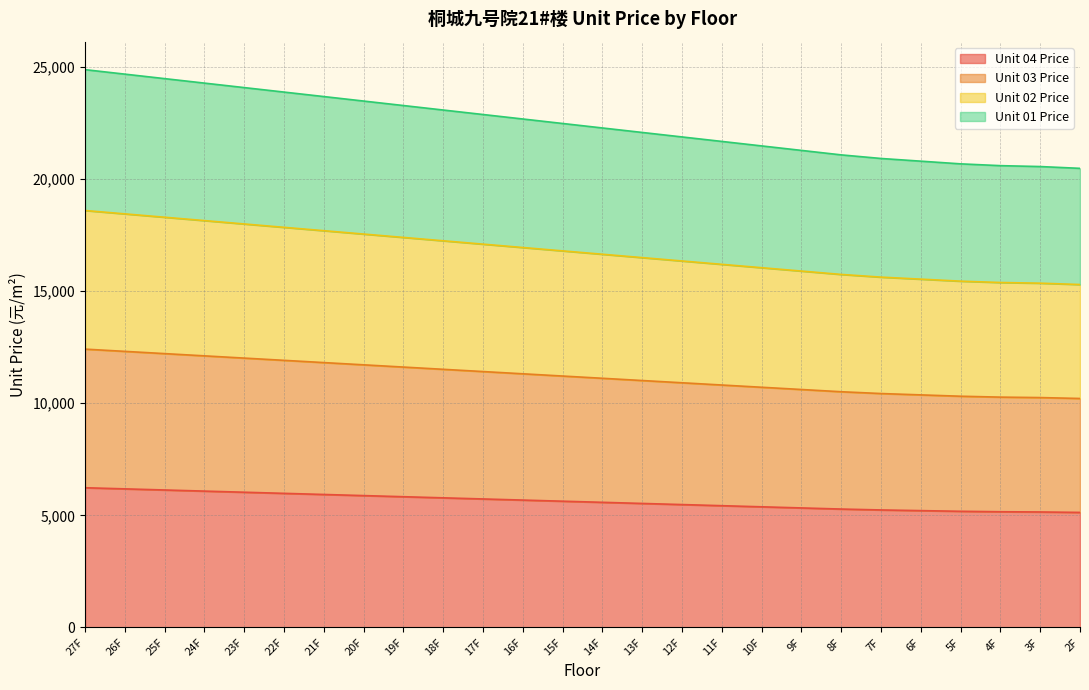

Where is Unit 04 Price nearest to the value 5680?

16F